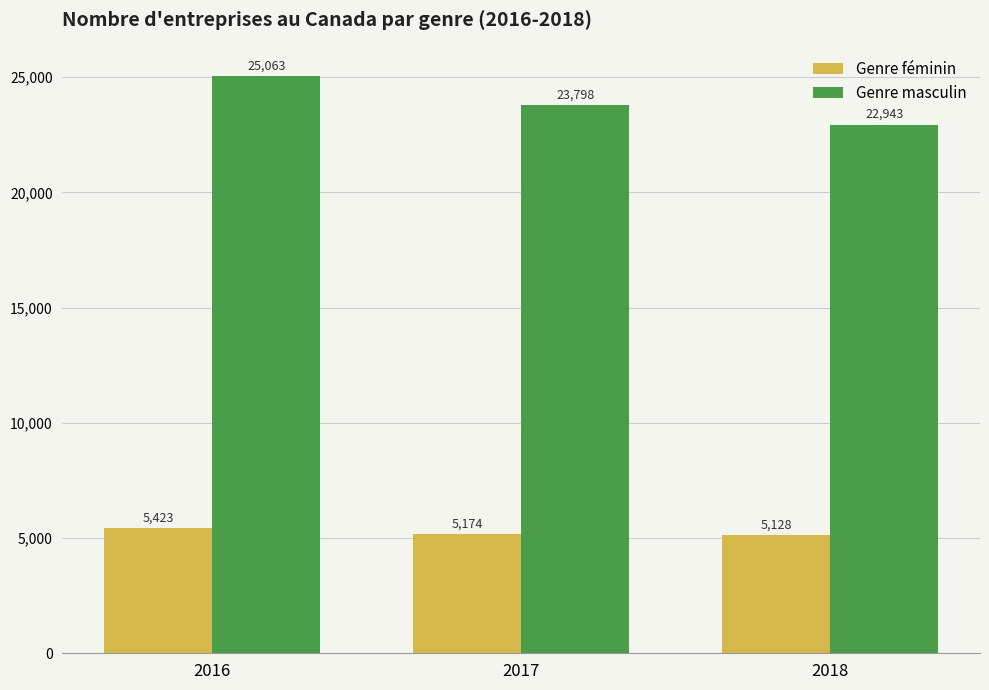

What is the greatest value displayed?

25063